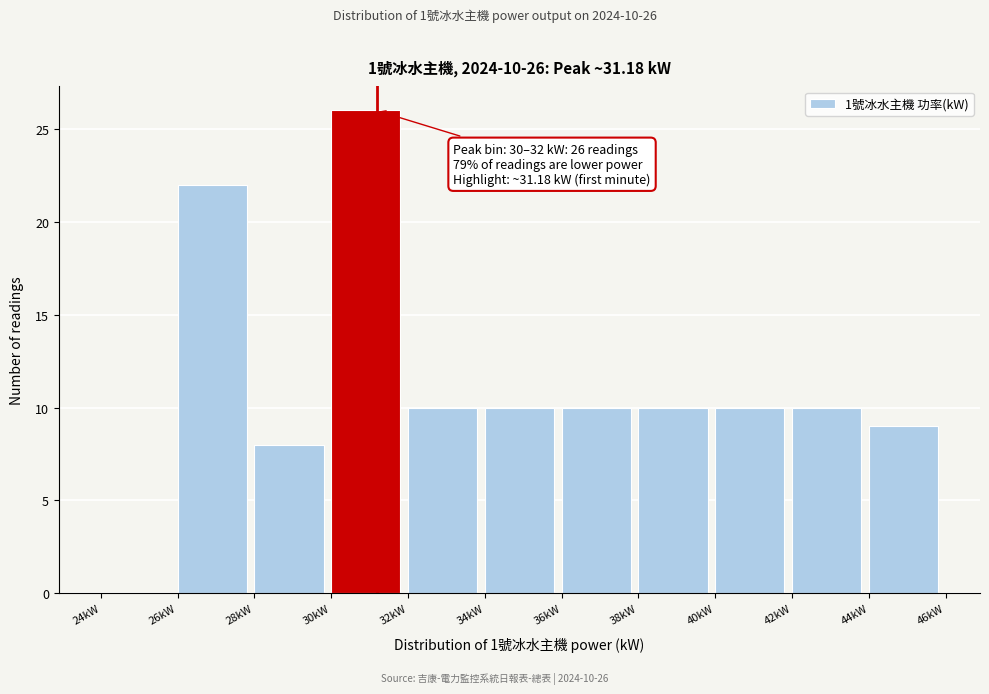

Which range on the x-axis has the tallest bar?

30 to 32